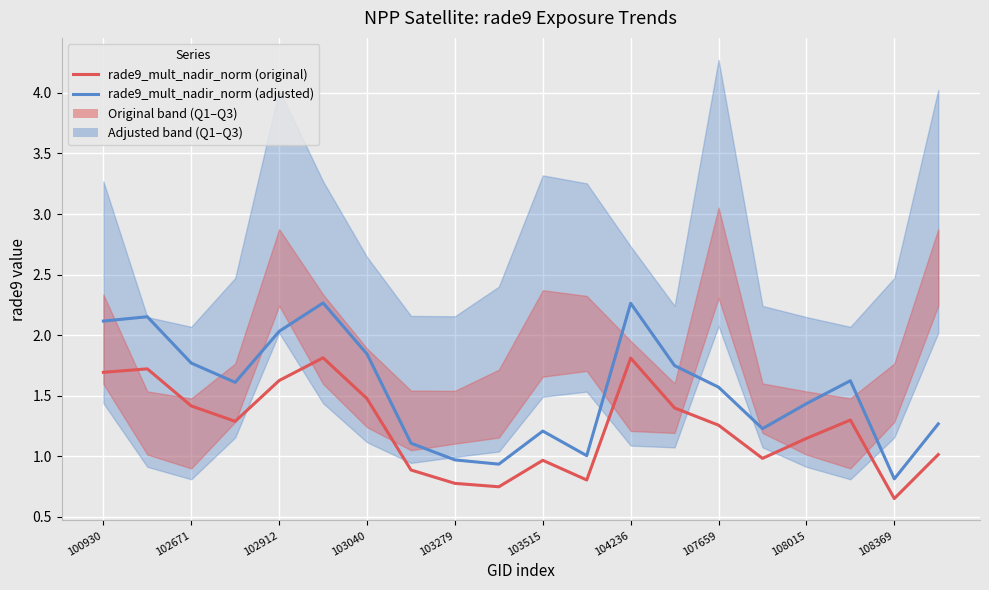

True or false: rade9_mult_nadir_norm (adjusted) has a value of 1.6 at 107659.

True